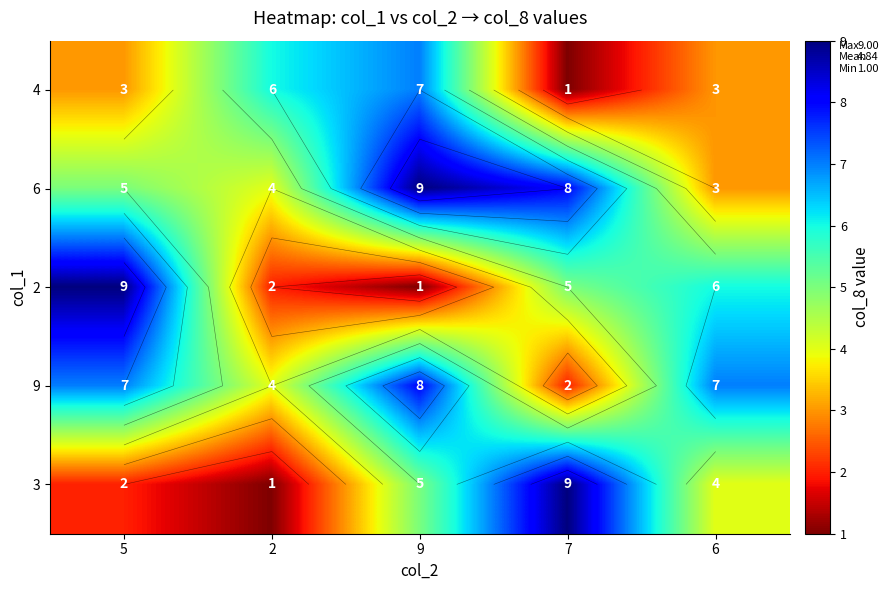

Which label corresponds to the largest value in the chart?

9